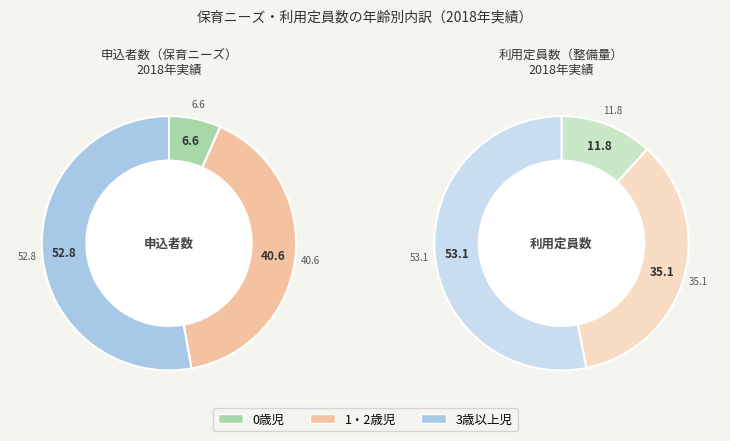

Is there any slice that represents more than half of the pie?

Yes